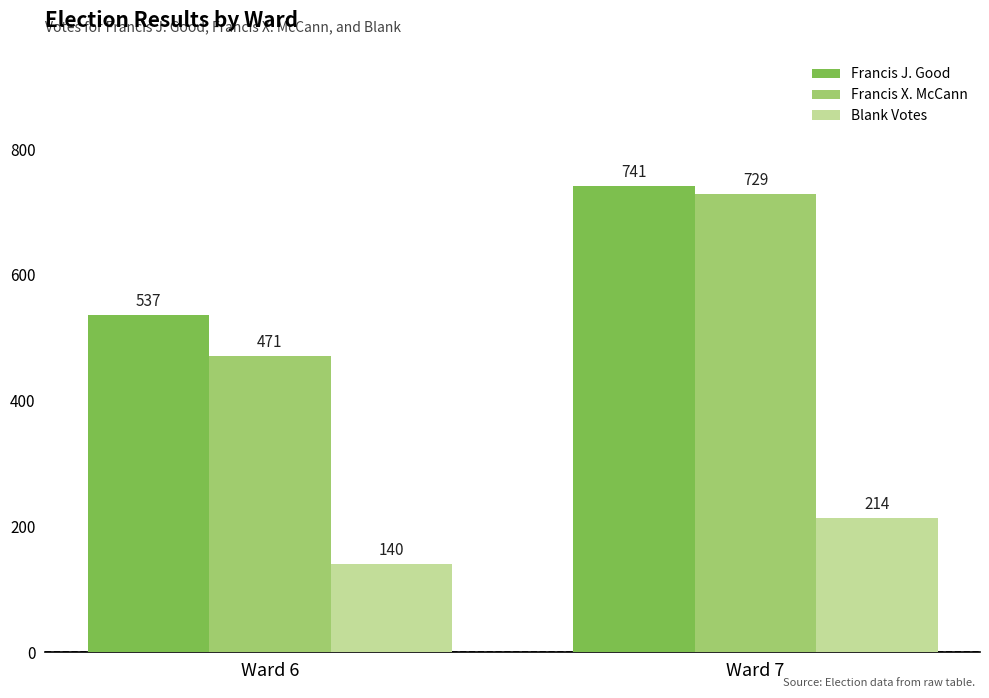

What is the average value of the Blank Votes series?

177